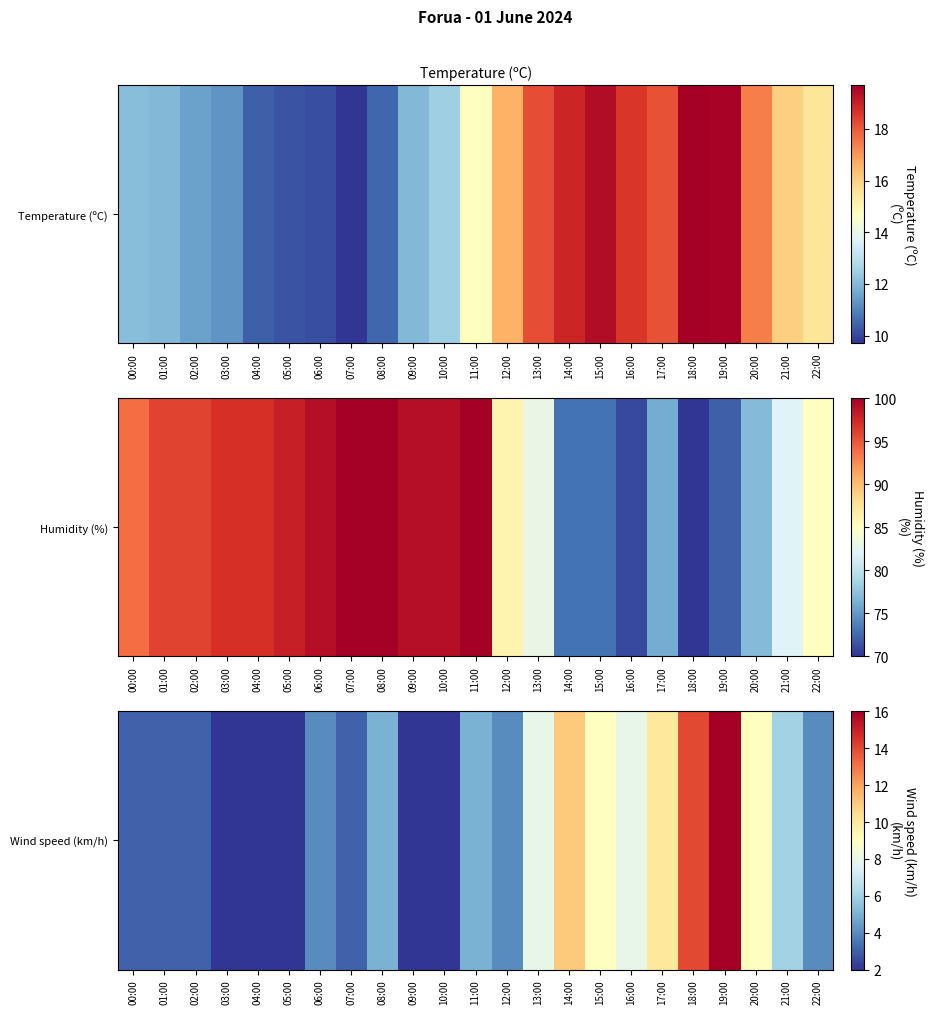

What is the greatest value displayed?

16